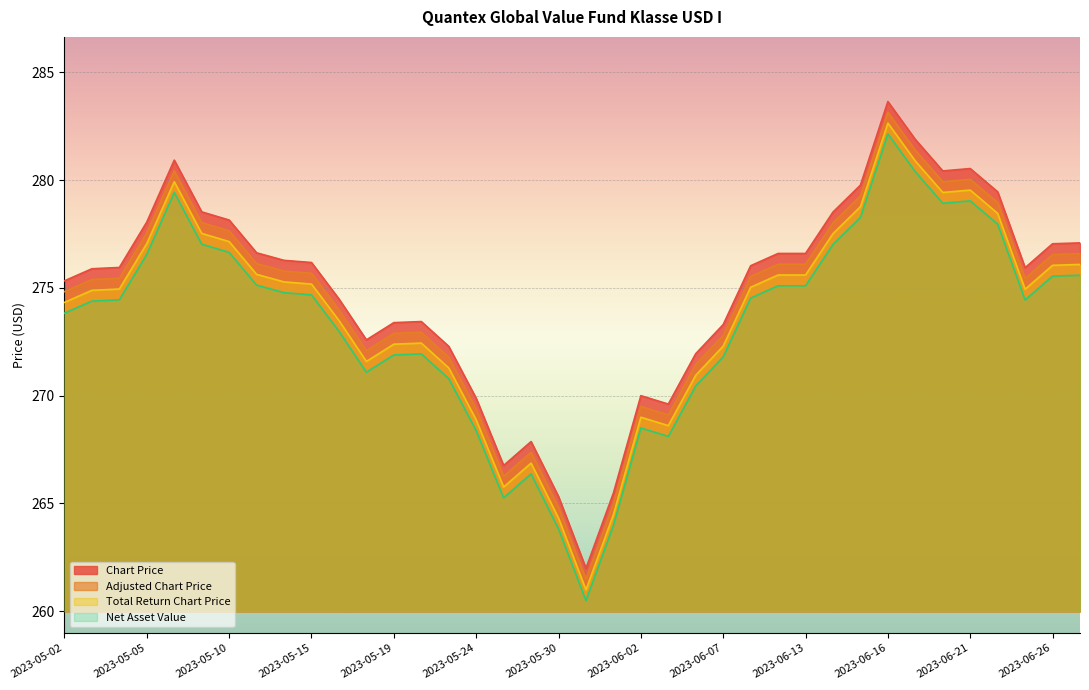

Reading right to left, what are all the values shown in this chart?

Chart Price: 277.1	277.1	275.9	279.5	280.5	280.4	281.9	283.6	279.8	278.5	276.6	276.6	276.0	273.3	271.9	269.6	270.0	265.5	262.0	265.3	267.9	266.8	269.9	272.3	273.4	273.4	272.6	274.5	276.2	276.3	276.6	278.1	278.5	280.9	278.1	275.9	275.9	275.3
Adjusted Chart Price: 276.6	276.6	275.4	279.0	280.0	279.9	281.4	283.1	279.3	278.0	276.1	276.1	275.5	272.8	271.4	269.1	269.5	265.0	261.5	264.8	267.4	266.3	269.4	271.8	272.9	272.9	272.1	274.0	275.7	275.8	276.1	277.6	278.0	280.4	277.6	275.4	275.4	274.8
Total Return Chart Price: 276.1	276.1	274.9	278.5	279.5	279.4	280.9	282.6	278.8	277.5	275.6	275.6	275.0	272.3	270.9	268.6	269.0	264.5	261.0	264.3	266.9	265.8	268.9	271.3	272.4	272.4	271.6	273.5	275.2	275.3	275.6	277.1	277.5	279.9	277.1	274.9	274.9	274.3
Net Asset Value: 275.6	275.6	274.4	278.0	279.0	278.9	280.4	282.1	278.3	277.0	275.1	275.1	274.5	271.8	270.4	268.1	268.5	264.0	260.5	263.8	266.4	265.3	268.4	270.8	271.9	271.9	271.1	273.0	274.7	274.8	275.1	276.6	277.0	279.4	276.6	274.4	274.4	273.8